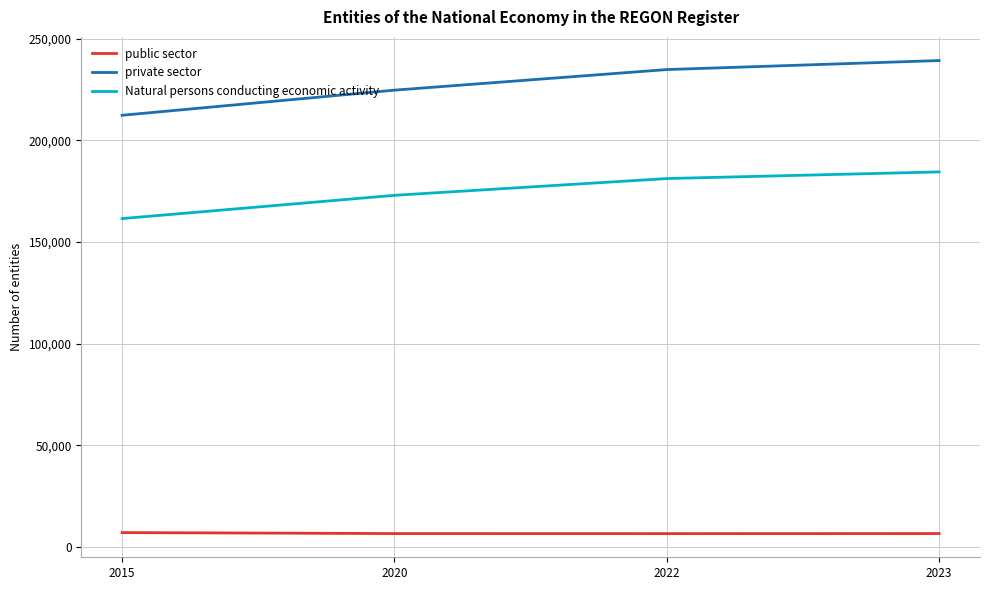

Read the public sector value at 2020, to the nearest 100.

6700